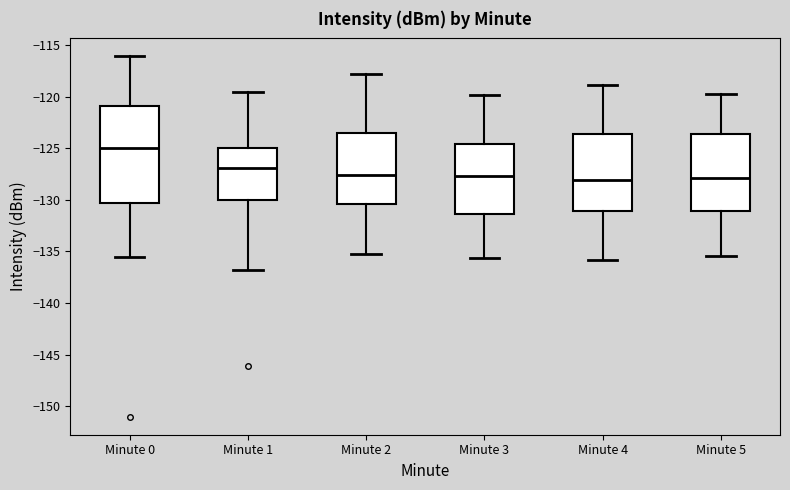

Reading left to right, transcribe this box plot: for each box, give where its median line is, the range the box spans, and where its two whiskers end, as read against the y-axis. The values are not printed on the chart, so give them approximately, as read against the axis.

Minute 0: median -125.0, box -130.5 to -121.0, whiskers -135.5 to -116.0
Minute 1: median -127.0, box -130.0 to -125.0, whiskers -137.0 to -119.5
Minute 2: median -127.5, box -130.5 to -123.5, whiskers -135.0 to -118.0
Minute 3: median -127.5, box -131.5 to -124.5, whiskers -135.5 to -120.0
Minute 4: median -128.0, box -131.0 to -123.5, whiskers -136.0 to -119.0
Minute 5: median -128.0, box -131.0 to -123.5, whiskers -135.5 to -119.5